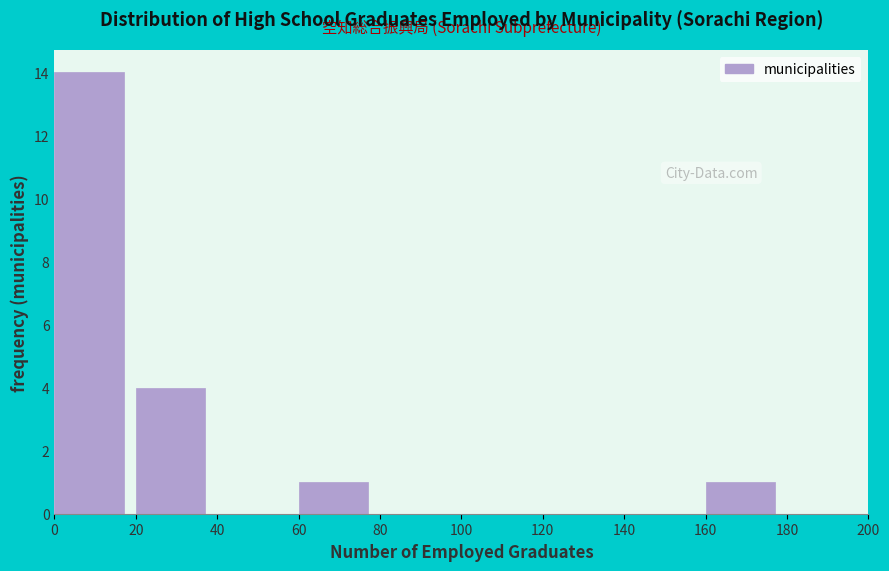

How tall is the bar that spans 160 to 180 on the x-axis? The values are not printed on the chart, so give them approximately, as read against the axis.

1